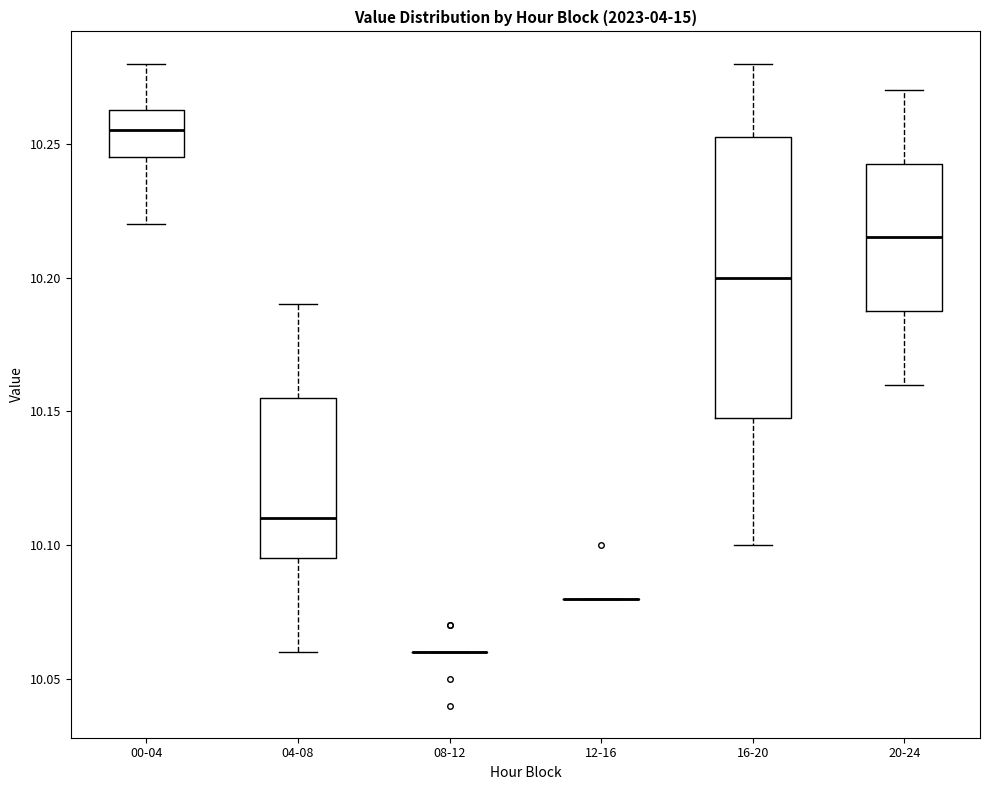

Reading left to right, read every box against the y-axis: the position of its median line, the range the box covers, and the ends of its whiskers. The values are not printed on the chart, so give them approximately, as read against the axis.

00-04: median 10.255, box 10.245 to 10.265, whiskers 10.220 to 10.280
04-08: median 10.110, box 10.095 to 10.155, whiskers 10.060 to 10.190
08-12: box collapsed to a line at 10.060, whiskers 10.060 to 10.060
12-16: box collapsed to a line at 10.080, whiskers 10.080 to 10.080
16-20: median 10.200, box 10.150 to 10.255, whiskers 10.100 to 10.280
20-24: median 10.215, box 10.190 to 10.245, whiskers 10.160 to 10.270